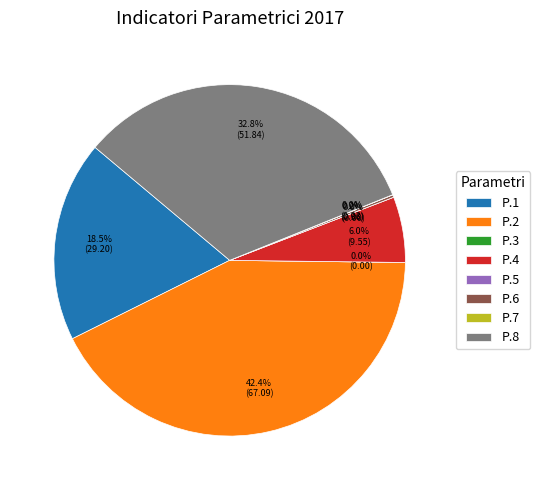

What is the ratio of the value at P.1 to the value at P.2?

0.4